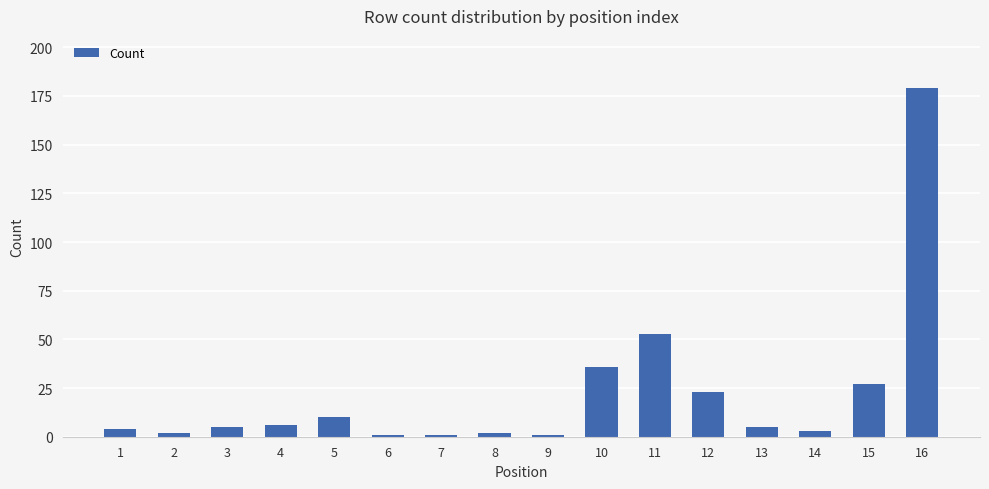

How many data points does each series have?

16